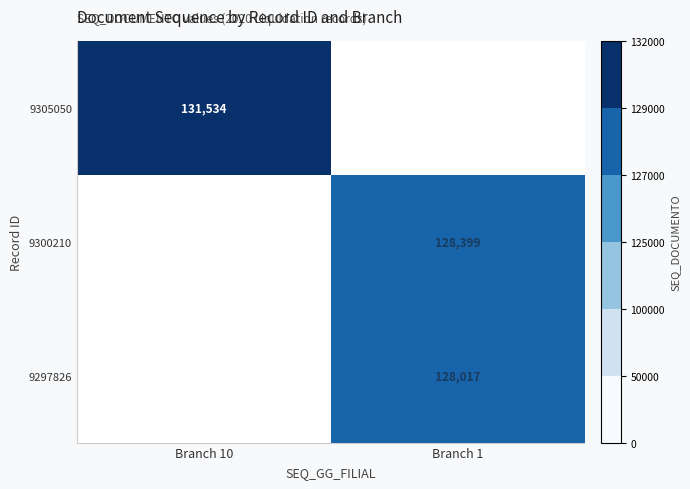

The value of 9297826 at Branch 1 is 36607. True or false?

False